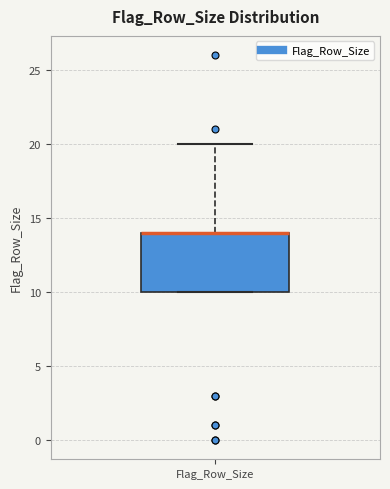

Where does the upper whisker of the box for Flag_Row_Size end on the y-axis? The values are not printed on the chart, so give them approximately, as read against the axis.

20